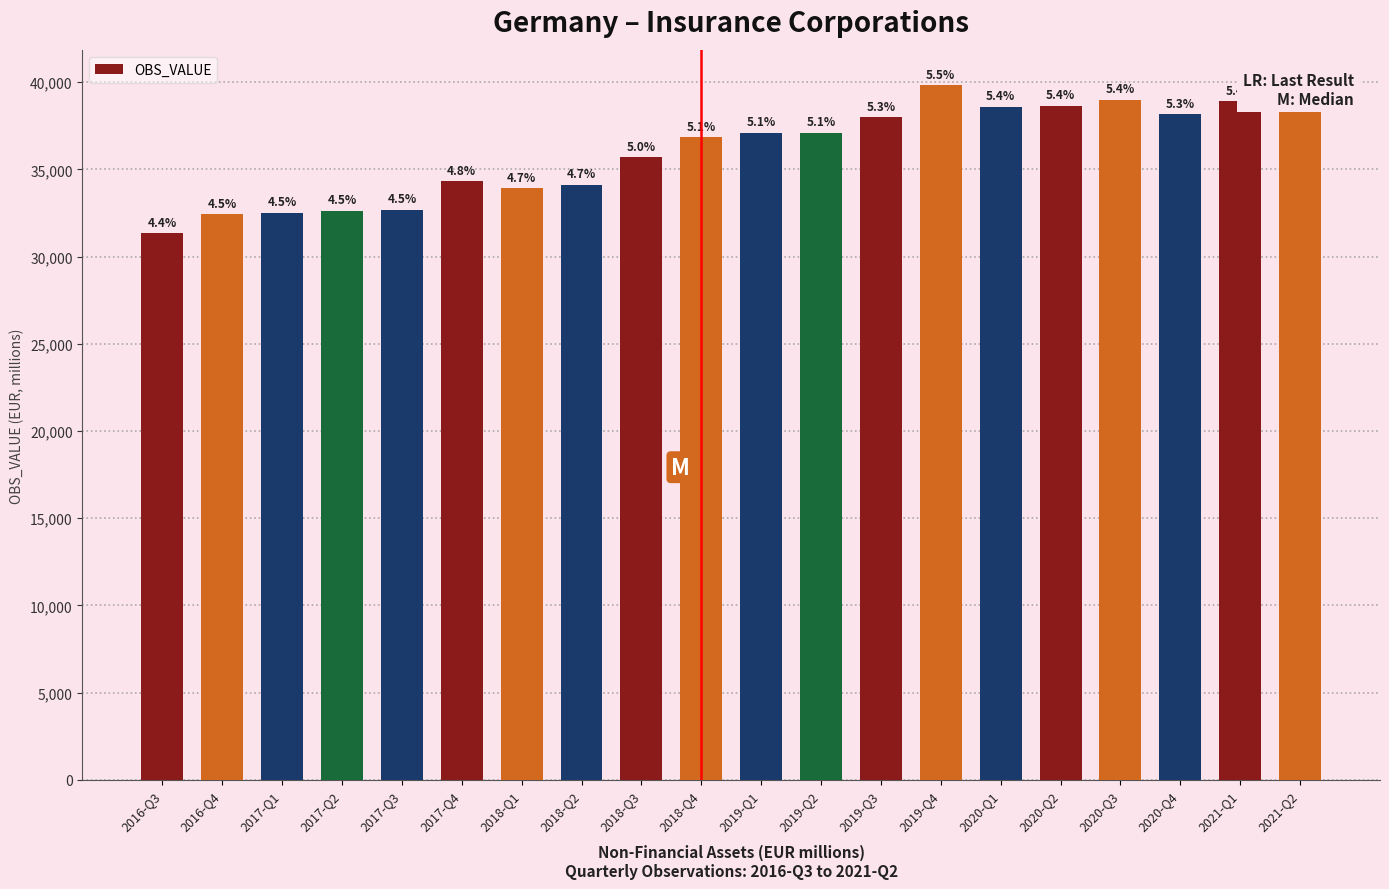

Which label corresponds to the largest value in the chart?

2019-Q4